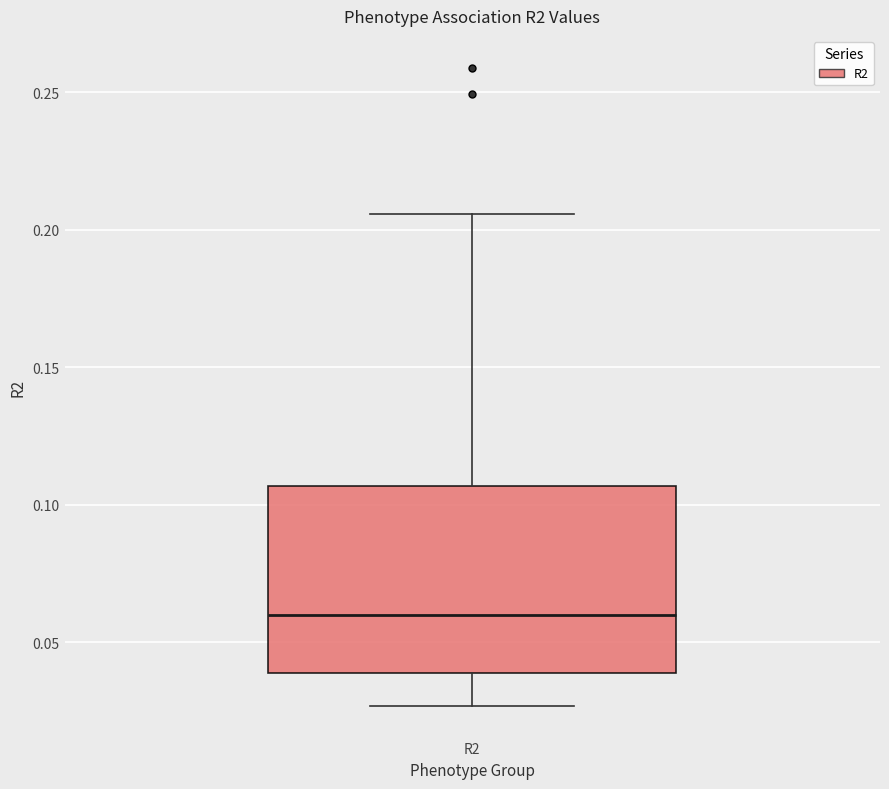

Transcribe this box plot: give where the median line is, the range the box spans, and where the two whiskers end, as read against the y-axis. The values are not printed on the chart, so give them approximately, as read against the axis.

median 0.060, box 0.040 to 0.105, whiskers 0.025 to 0.205